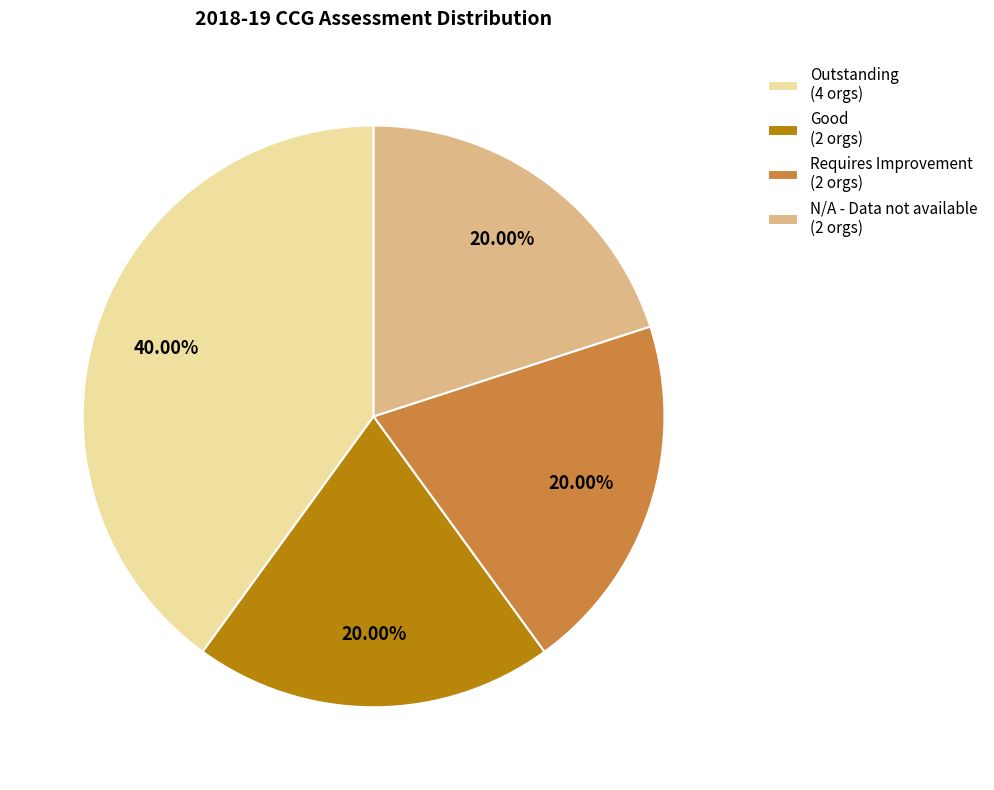

To the nearest percent, what portion does Good represent?

20%